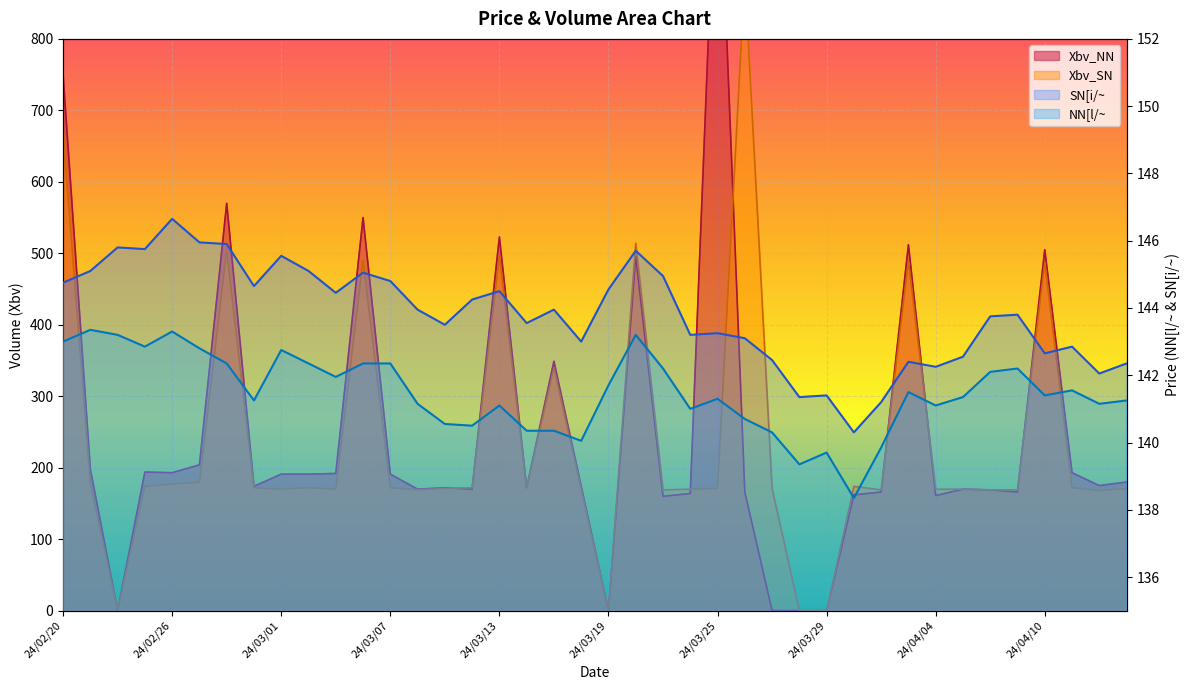

How many times do Xbv_SN and NN[l/~ cross each other?

6